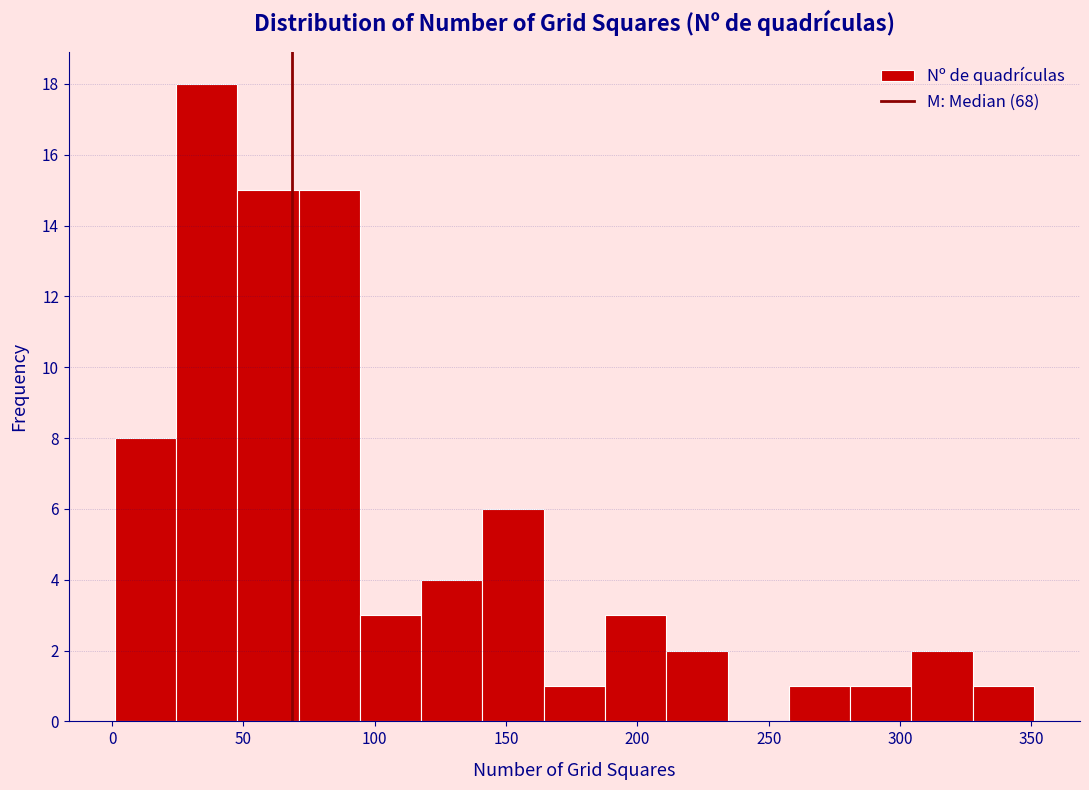

Reading left to right, list every bar in this chart as the range it spans on the x-axis followed by its height. Neither the bar edges nor the heights are printed on the chart, so give them approximately, as read against the axes.

0 to 25: 8
25 to 50: 18
50 to 70: 15
70 to 95: 15
95 to 120: 3
120 to 140: 4
140 to 165: 6
165 to 190: 1
190 to 210: 3
210 to 235: 2
235 to 260: 0
260 to 280: 1
280 to 305: 1
305 to 330: 2
330 to 350: 1